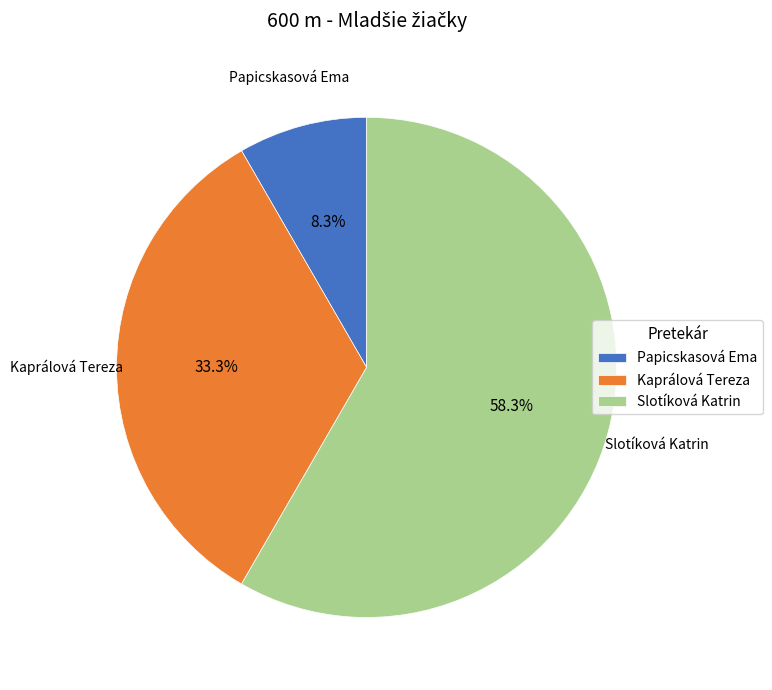

How many segments does this pie chart have?

3